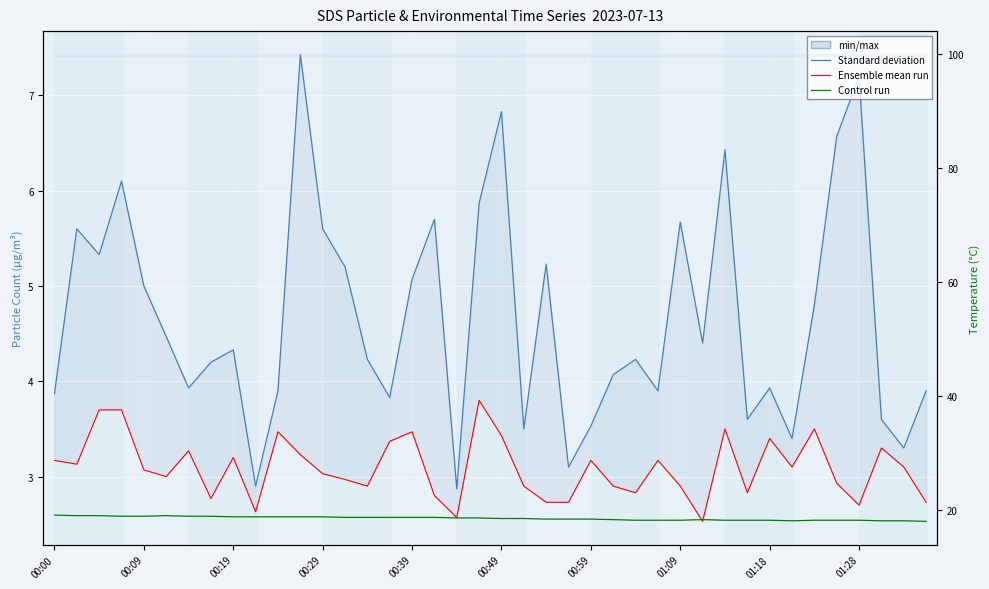

What is the maximum value for SDS_P1 (Standard deviation)?

7.4